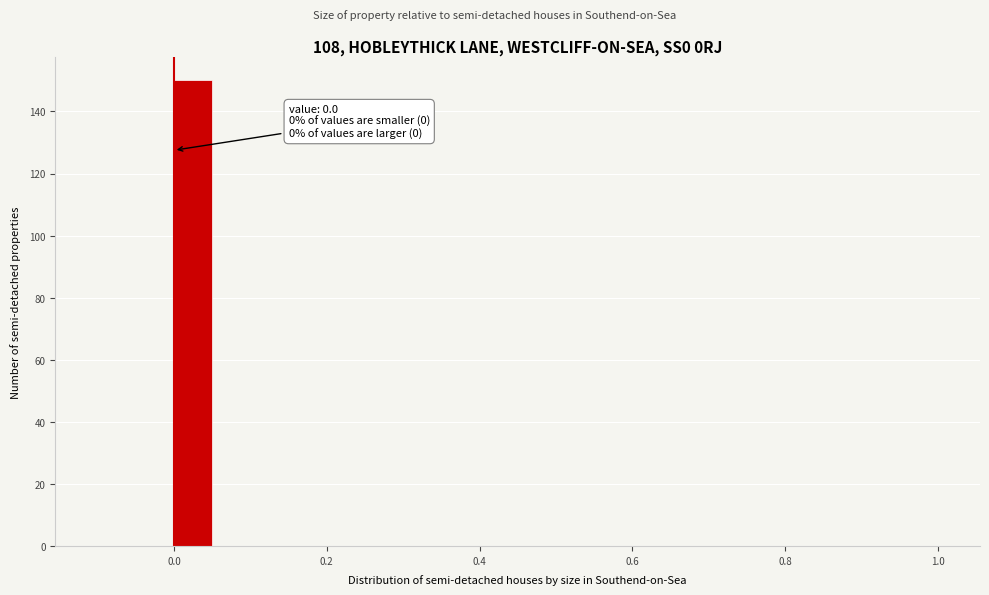

Read against the x-axis, roughly where is the centre of the tallest bar?

0.02